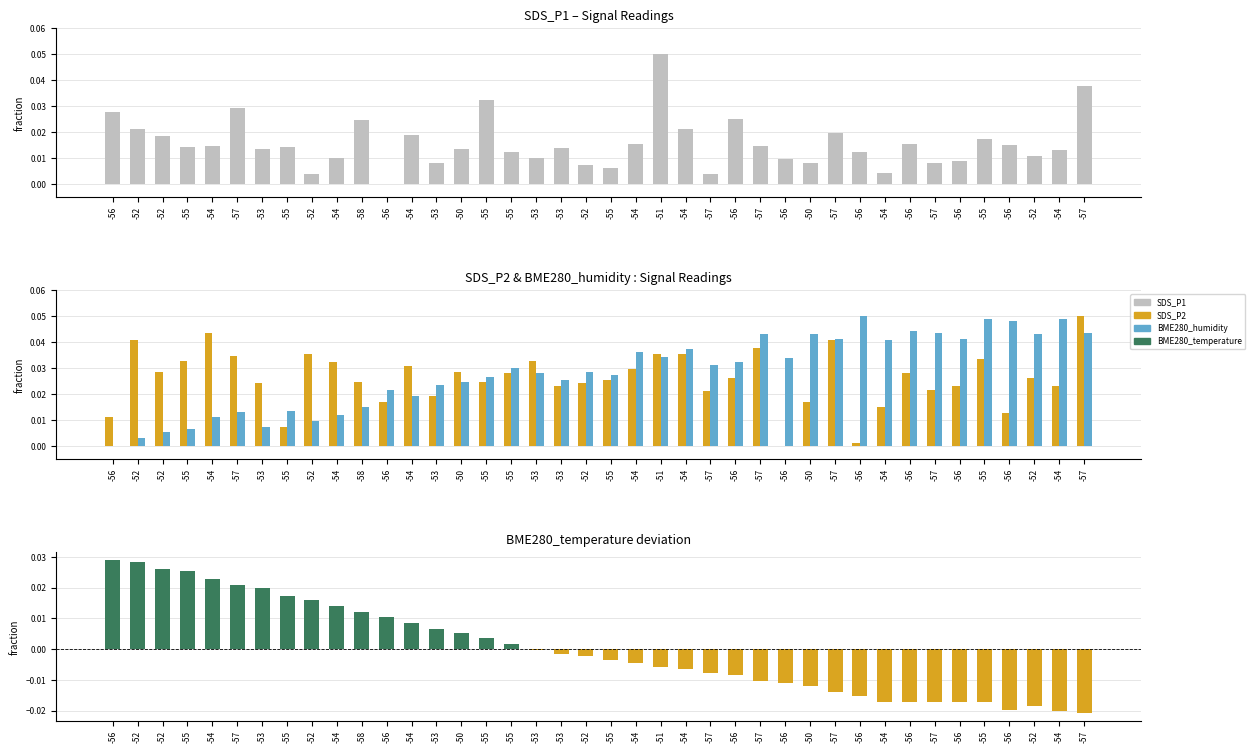

What is the label of the 33rd bar from the right?

-55